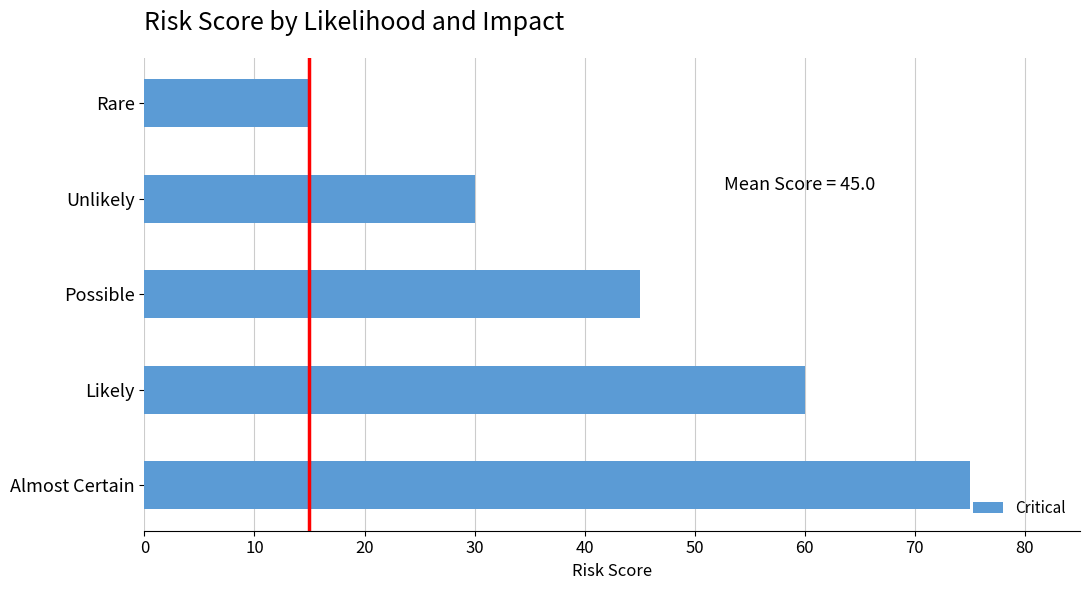

Where is the data nearest to the value 45?

Possible